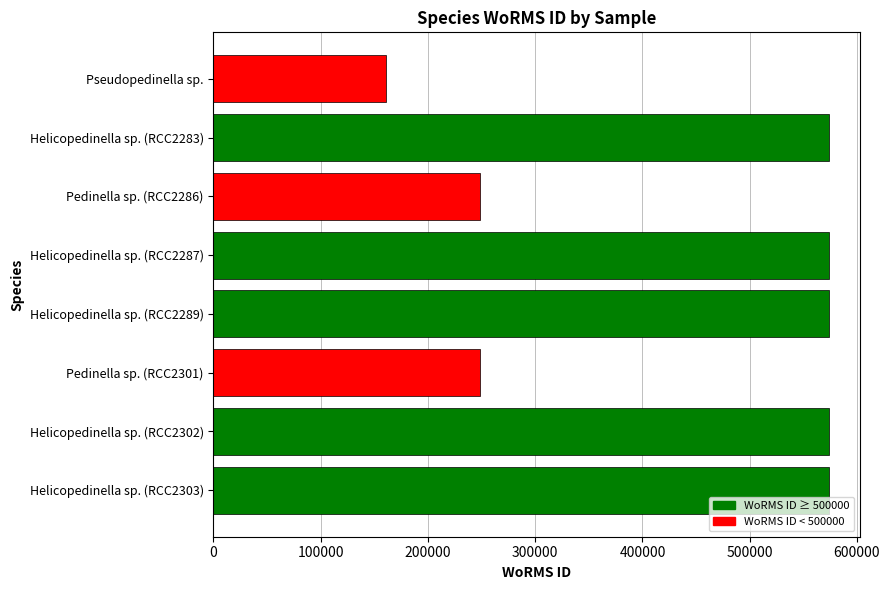

What value does the data have at Pedinella sp. (RCC2301), to the nearest 10?

248150